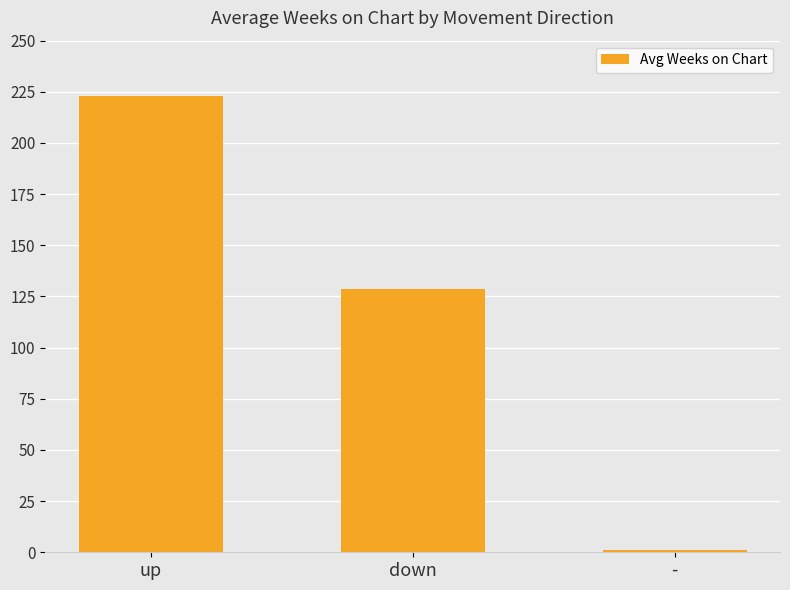

What is the label of the 2nd bar from the right?

down